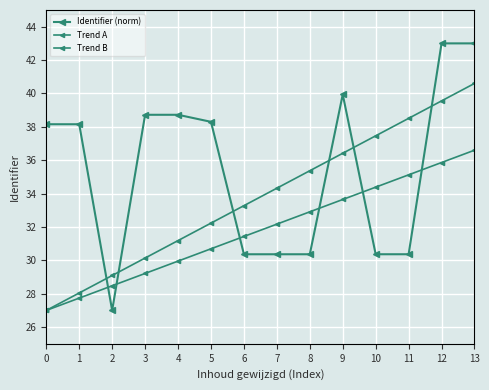

Between 12 and 11, which is larger?

12